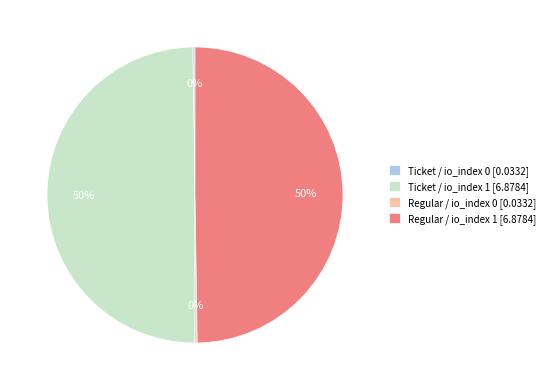

To the nearest percent, what percentage of the pie is Ticket / io_index 1?

50%